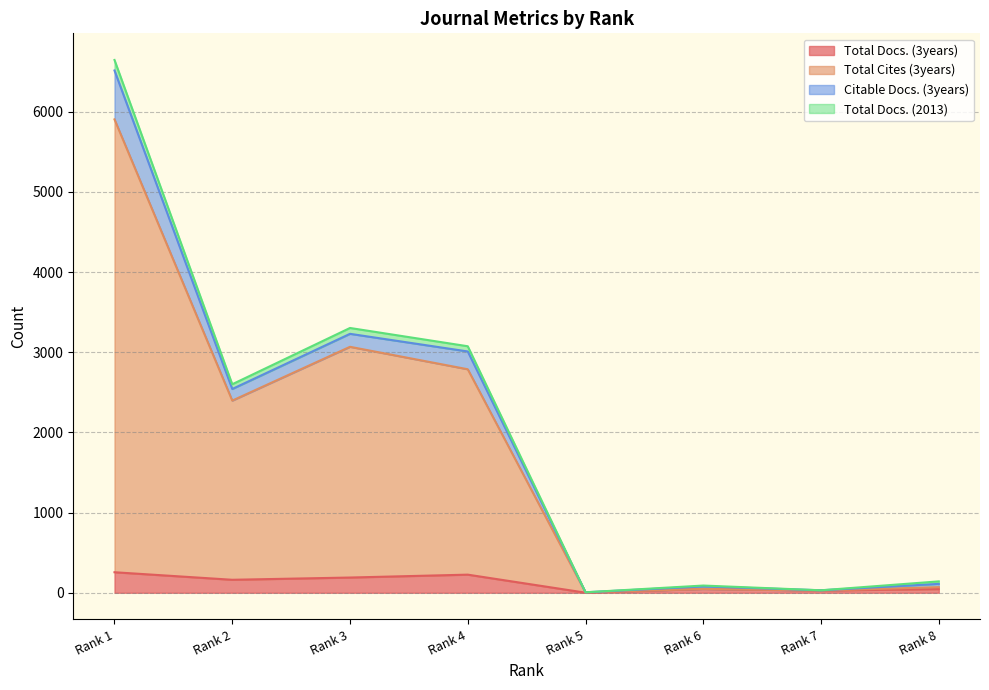

True or false: Total Docs. (3years) and Total Cites (3years) intersect in this chart.

False